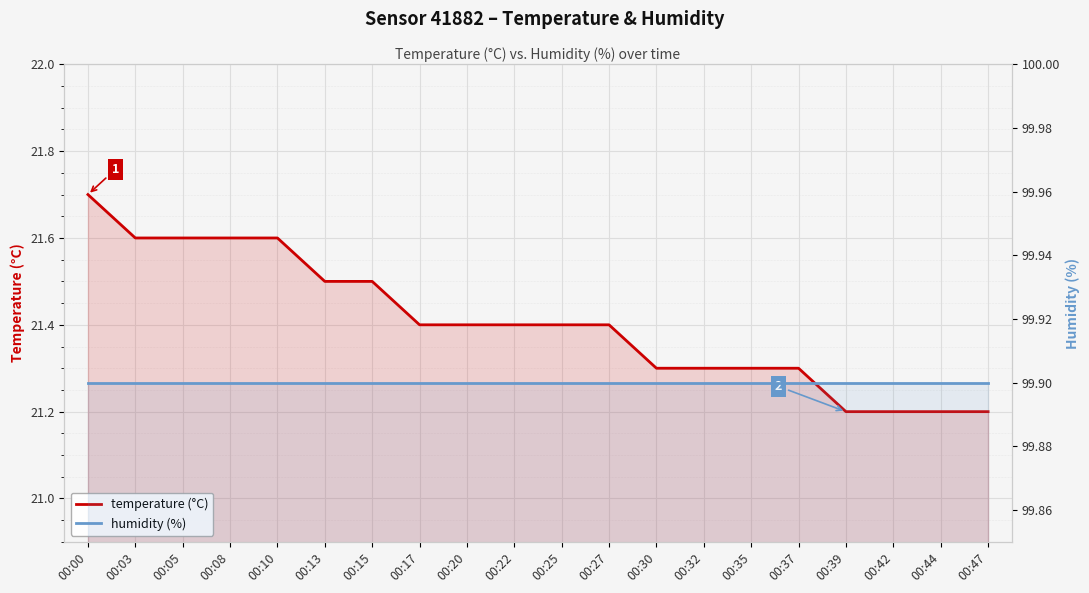

Rank the categories by temperature (°C) value from highest to lowest.

00:00, 00:03, 00:05, 00:08, 00:10, 00:13, 00:15, 00:17, 00:20, 00:22, 00:25, 00:27, 00:30, 00:32, 00:35, 00:37, 00:39, 00:42, 00:44, 00:47